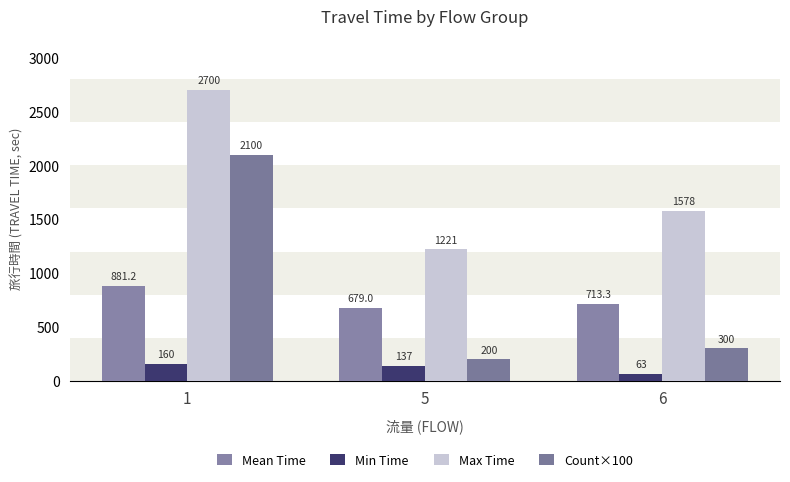

What is the value of the Mean Time bar at the 2nd from the left?

679.0